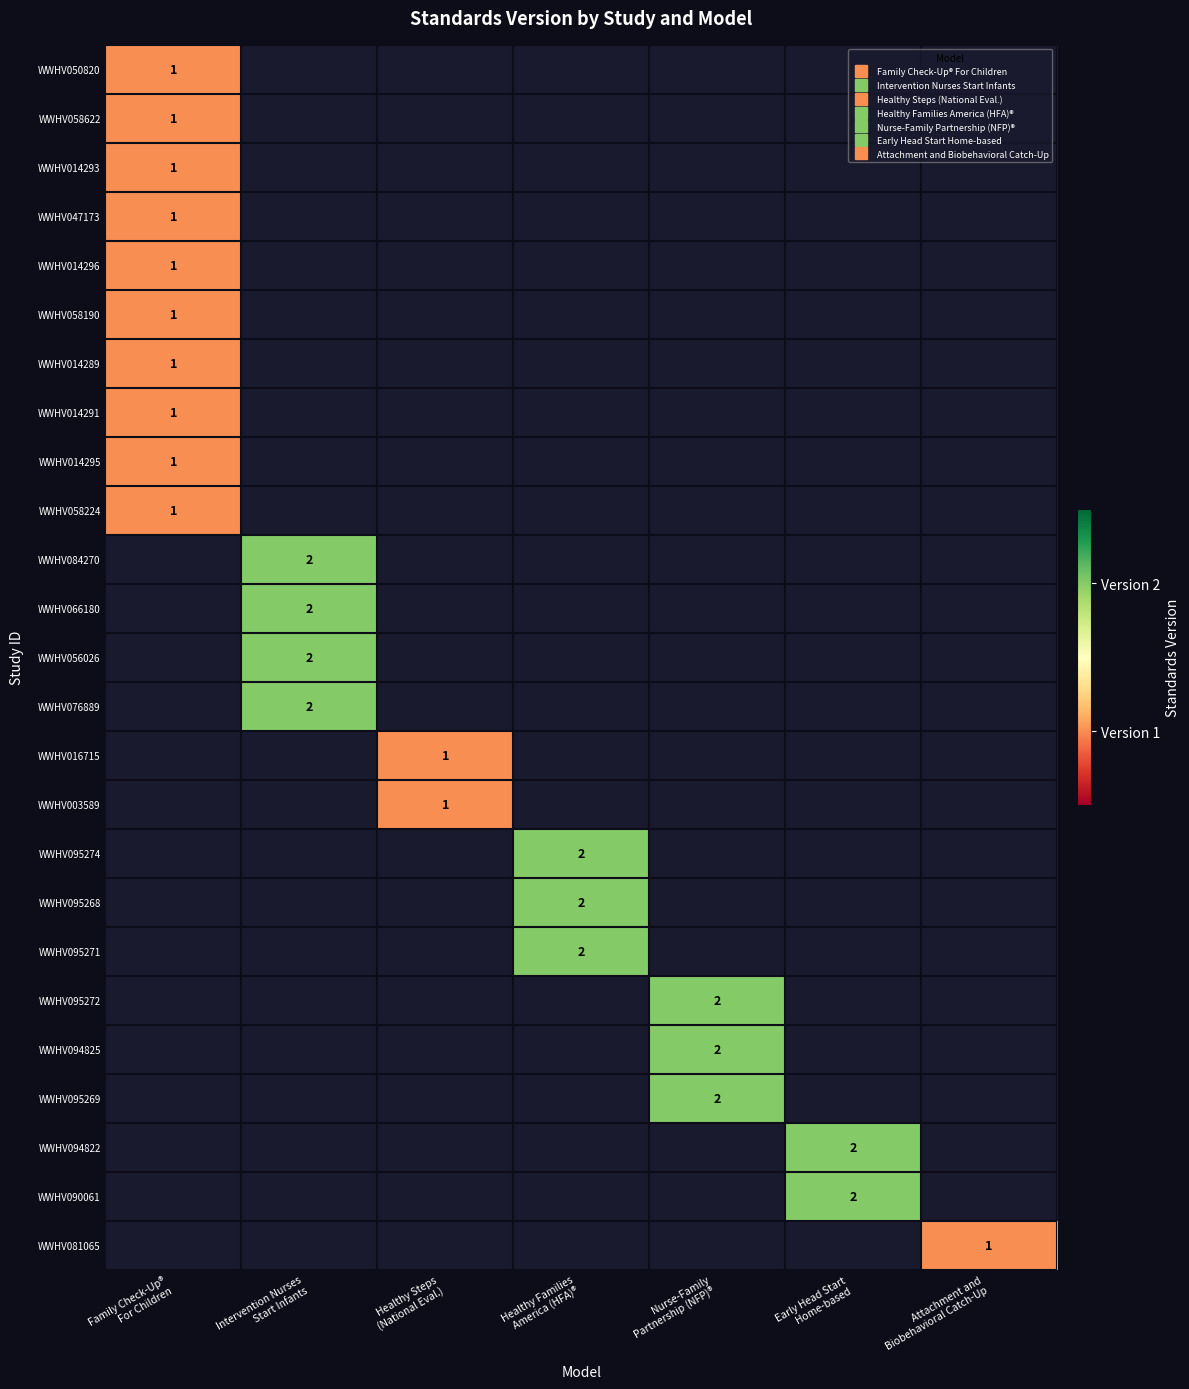

At which label does WWHV014296 reach its minimum?

Family Check-Up® For Children